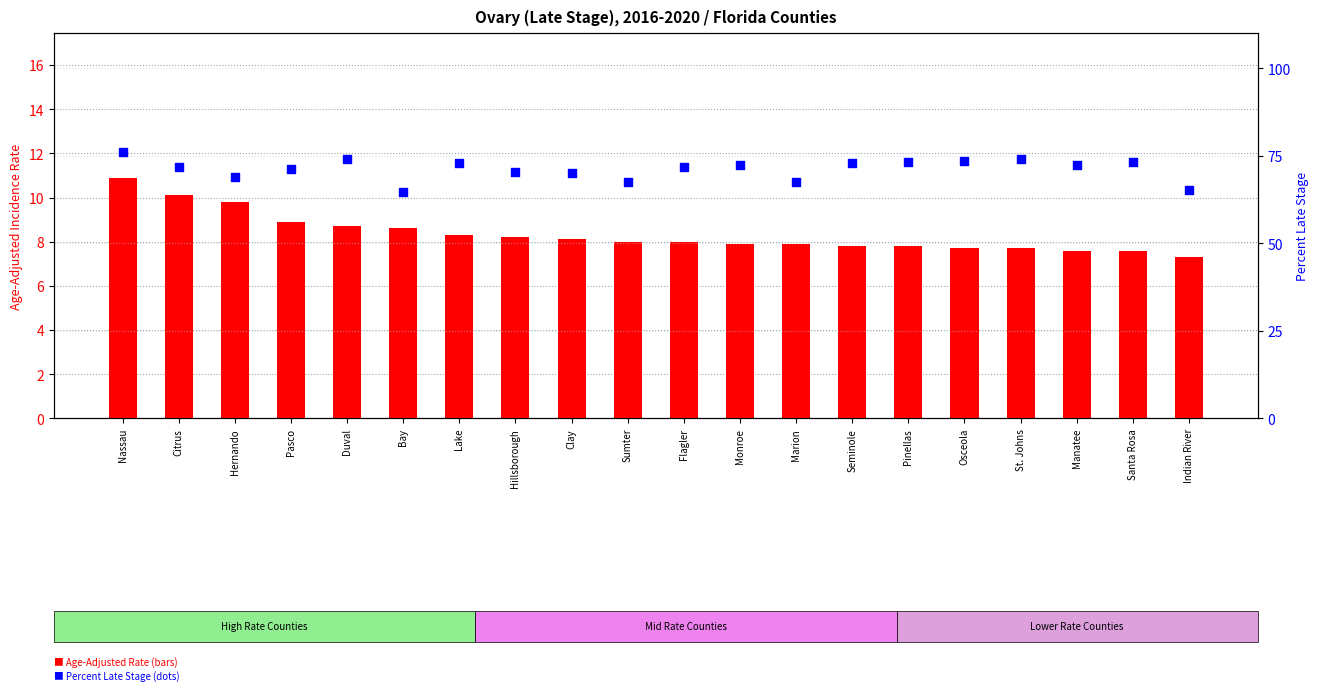

Which series has the widest spread of Y values?

Percent Late Stage